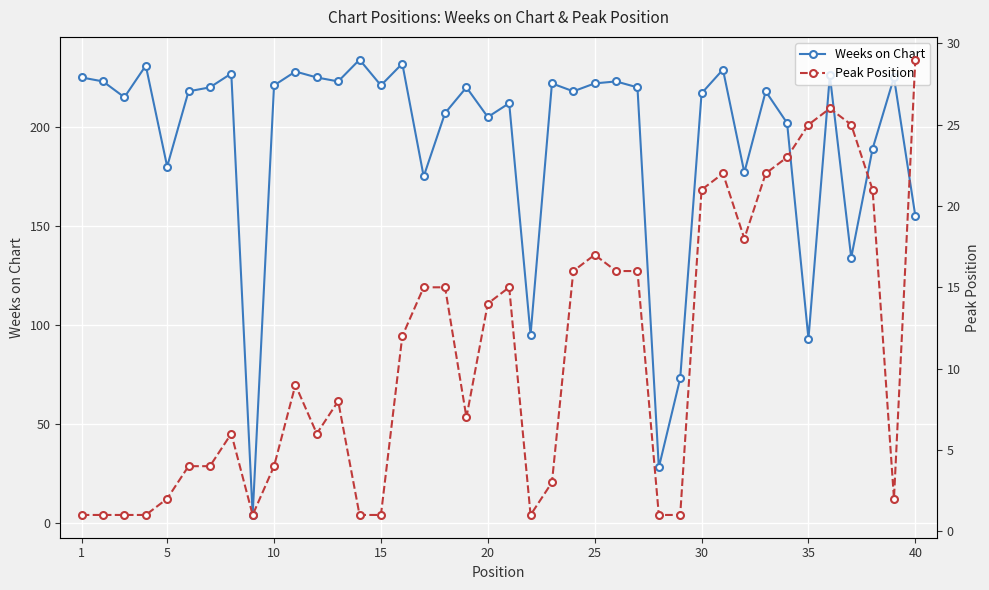

True or false: Weeks on Chart has more than 1 interior local peaks.

True